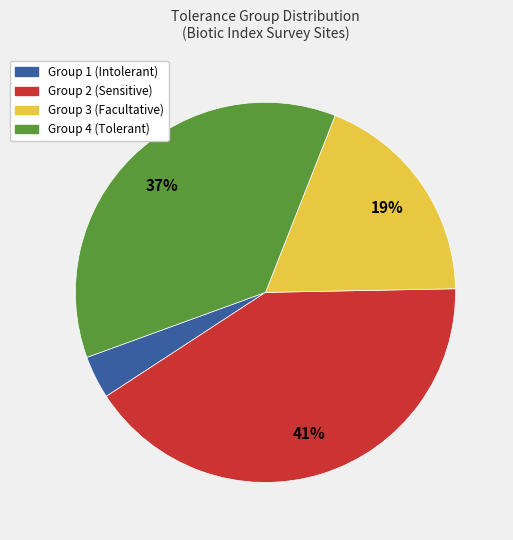

Does Group 4 (Tolerant) account for over 50% of the chart?

No